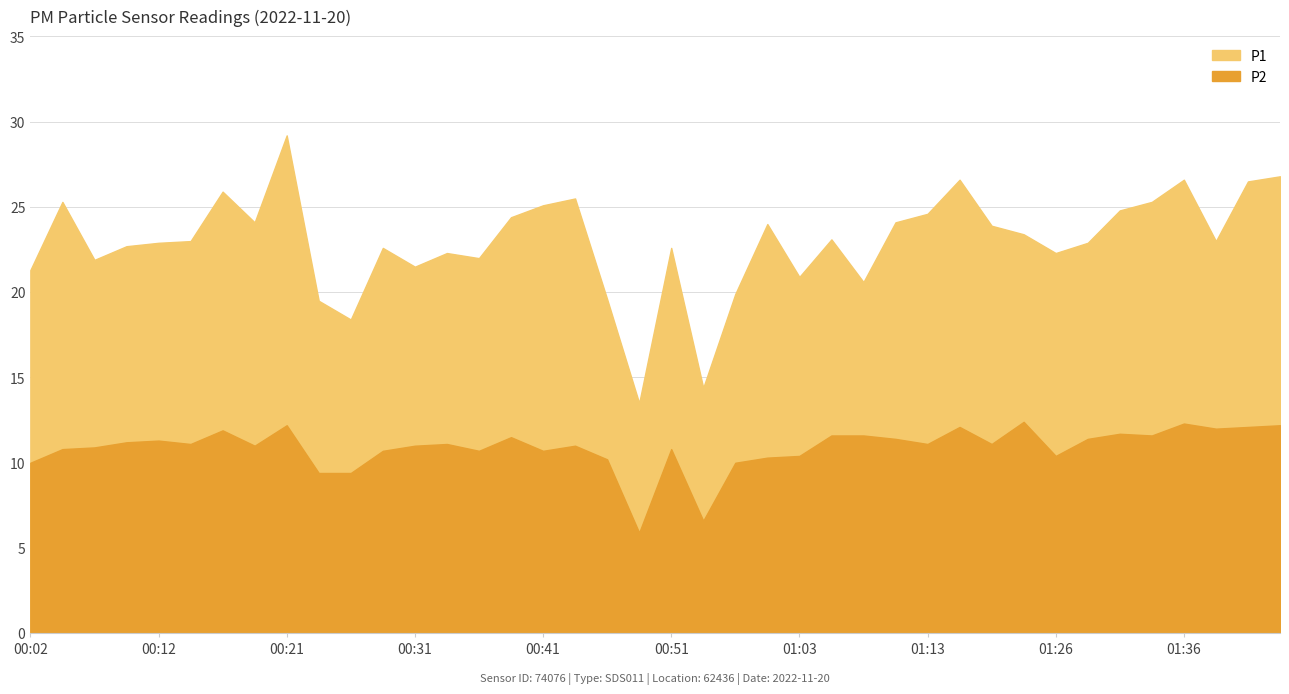

Is it true that P2 equals 5.9 at 00:48?

True